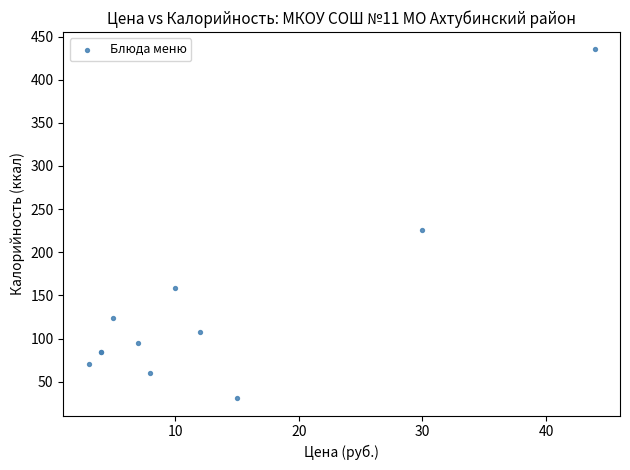

What Y value in the scatter plot is closest to 233?

226